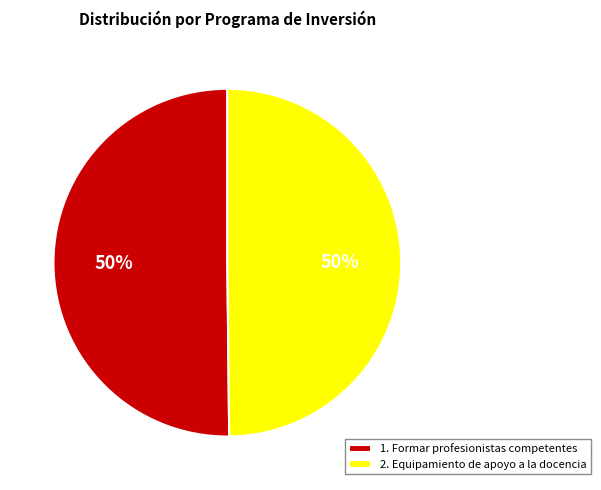

Approximately how many times larger is the value at 1. Formar profesionistas competentes compared to 2. Equipamiento de apoyo a la docencia?

1.0